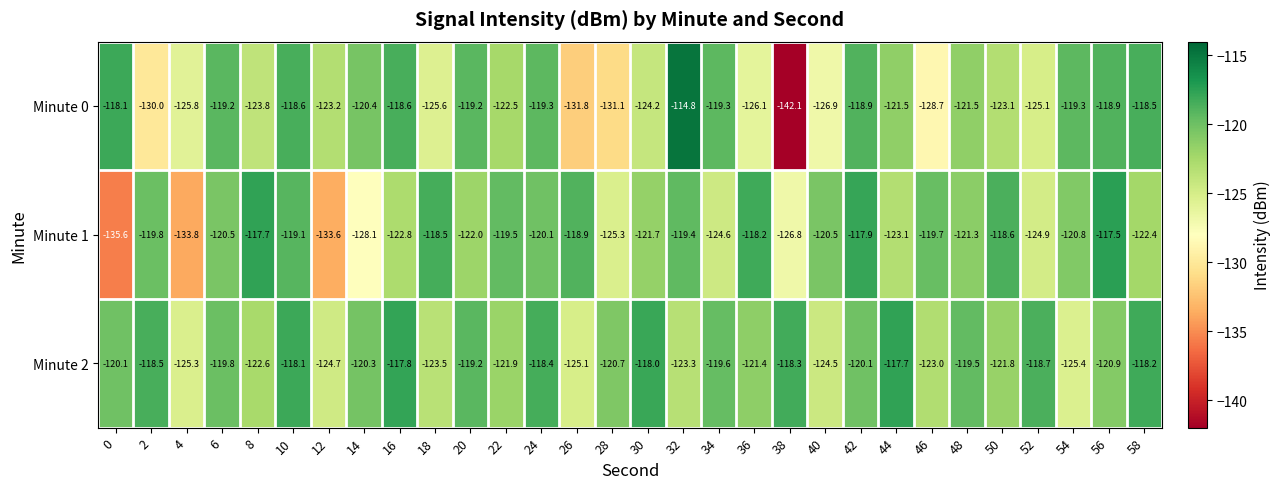

What is the spread (max minus min) of values at 22?

3.0